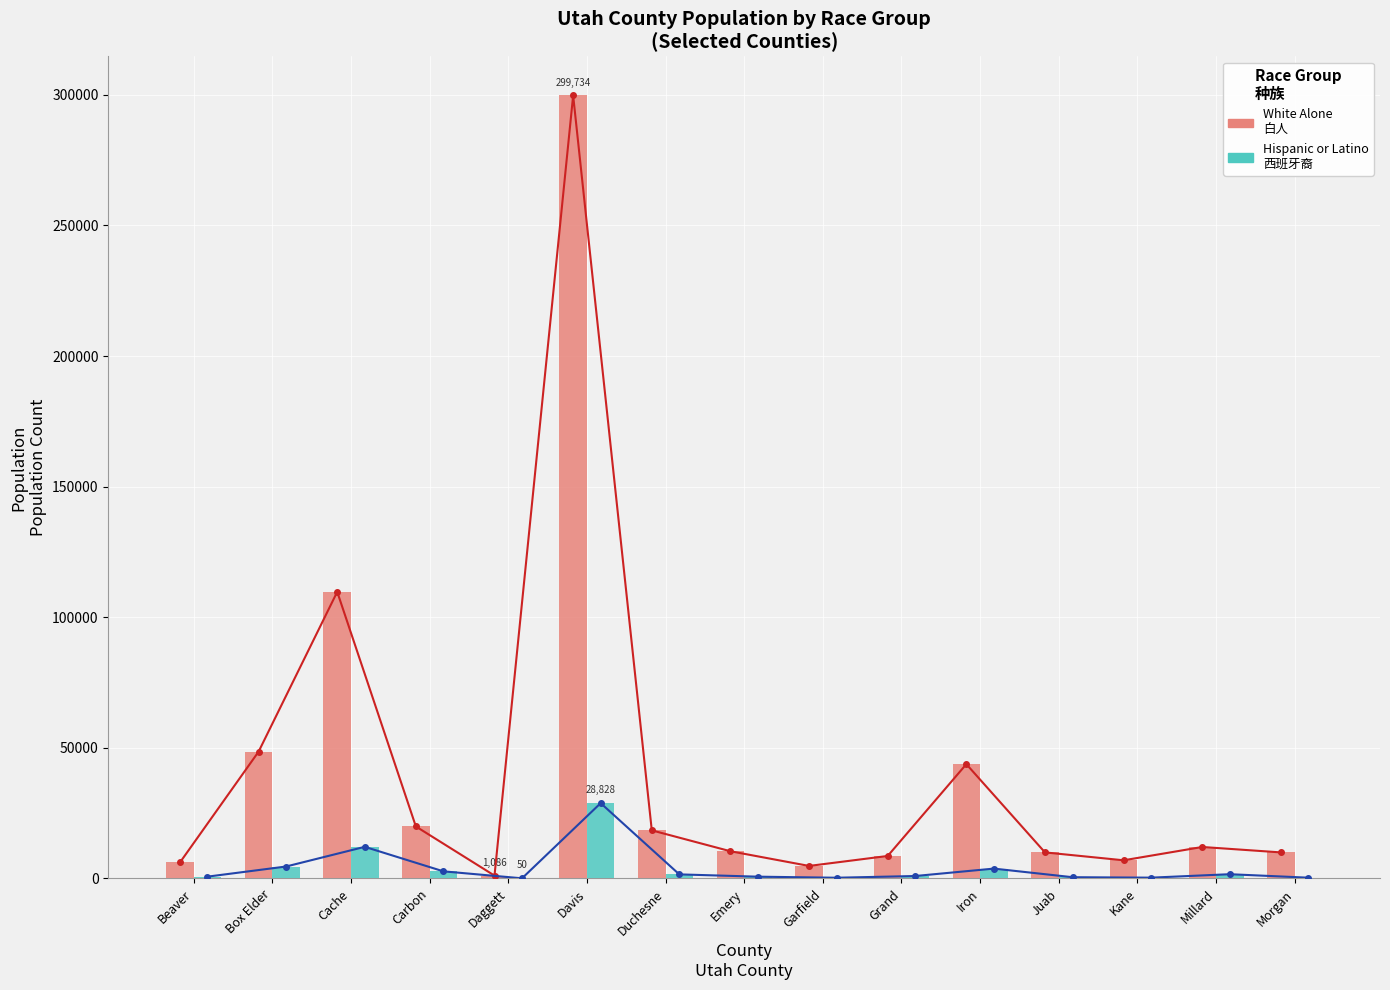

Is it true that Hispanic or Latino (line) equals 28828 at Davis?

True